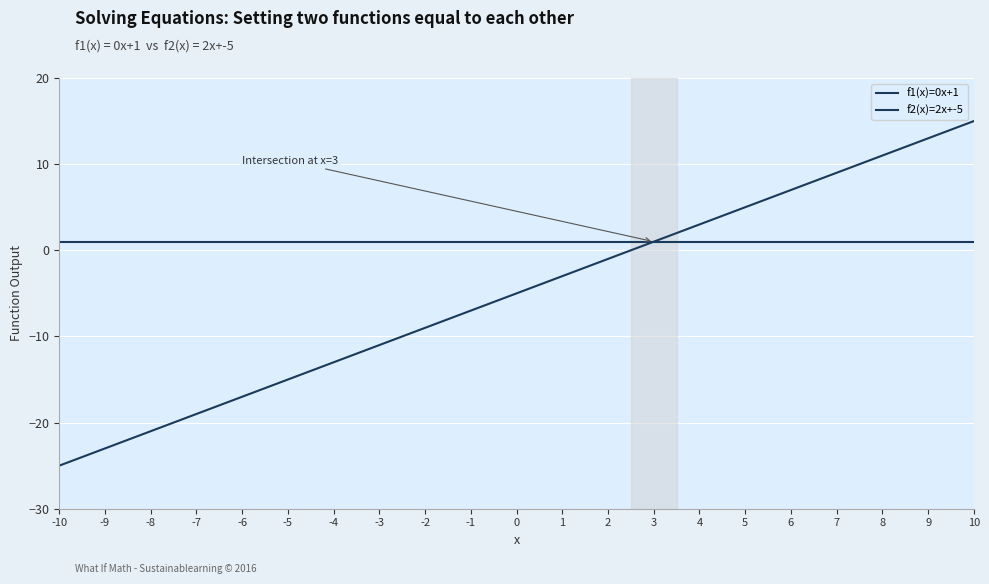

What is the highest value of the f2(x)=2x+-5 series?

15